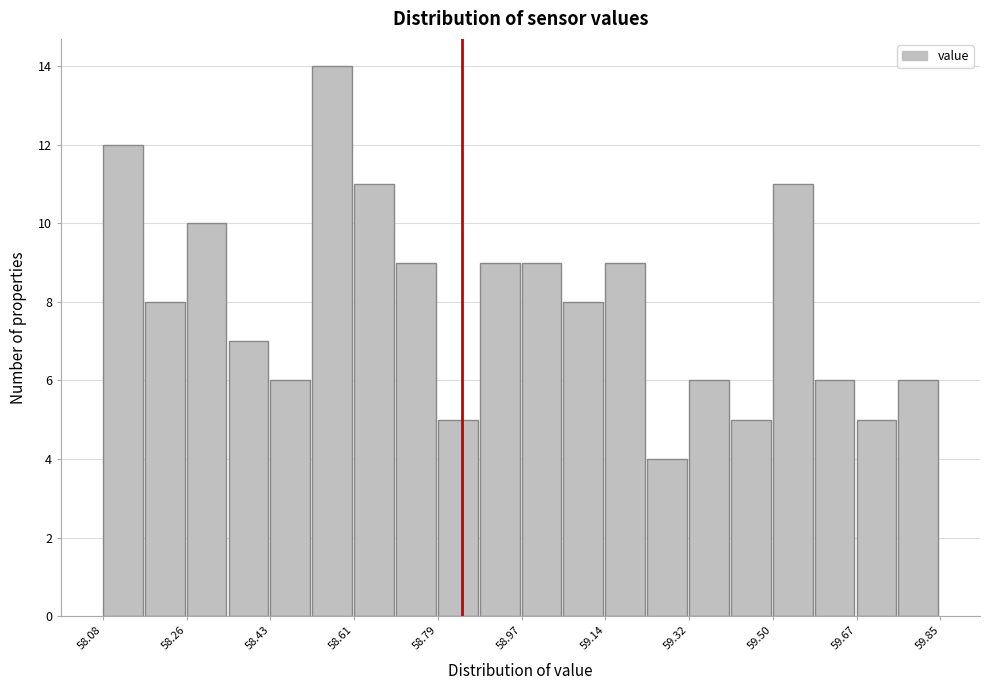

Reading left to right, list every bar in this chart as the range it spans on the x-axis followed by its height. Neither the bar edges nor the heights are printed on the chart, so give them approximately, as read against the axes.

58.08 to 58.16: 12
58.16 to 58.26: 8
58.26 to 58.34: 10
58.34 to 58.44: 7
58.44 to 58.52: 6
58.52 to 58.62: 14
58.62 to 58.70: 11
58.70 to 58.78: 9
58.78 to 58.88: 5
58.88 to 58.96: 9
58.96 to 59.06: 9
59.06 to 59.14: 8
59.14 to 59.24: 9
59.24 to 59.32: 4
59.32 to 59.40: 6
59.40 to 59.50: 5
59.50 to 59.58: 11
59.58 to 59.68: 6
59.68 to 59.76: 5
59.76 to 59.86: 6